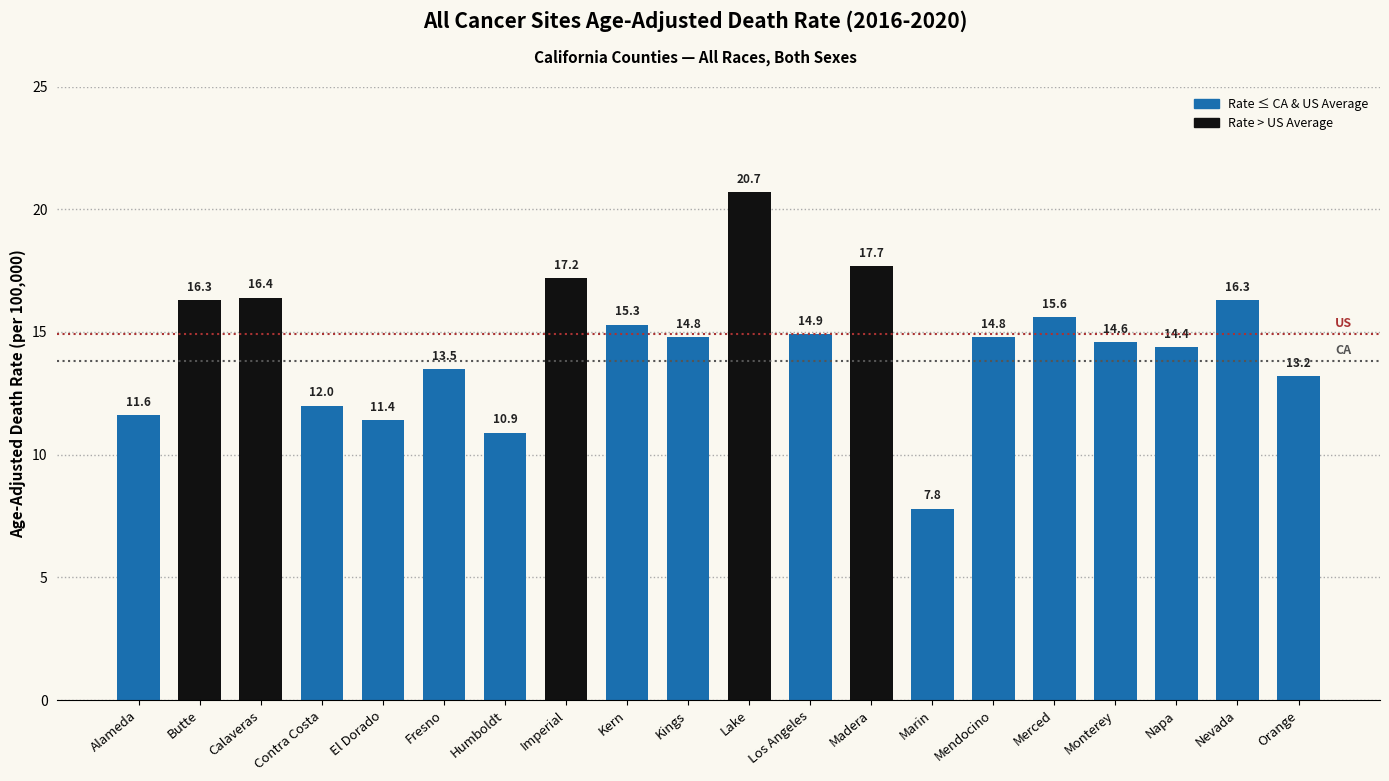

What is the approximate value at El Dorado?

11.4